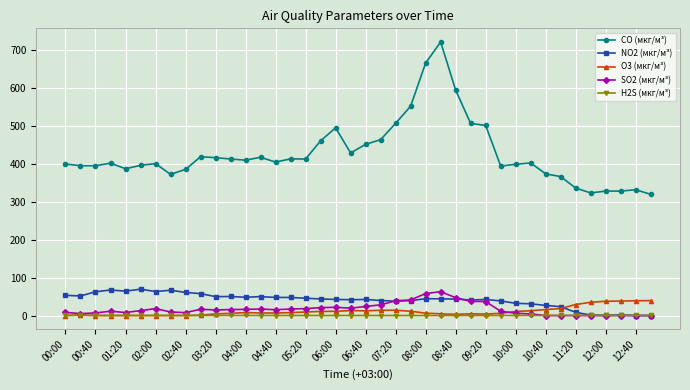

How many values in the CO (мкг/м³) series are below 405?

20